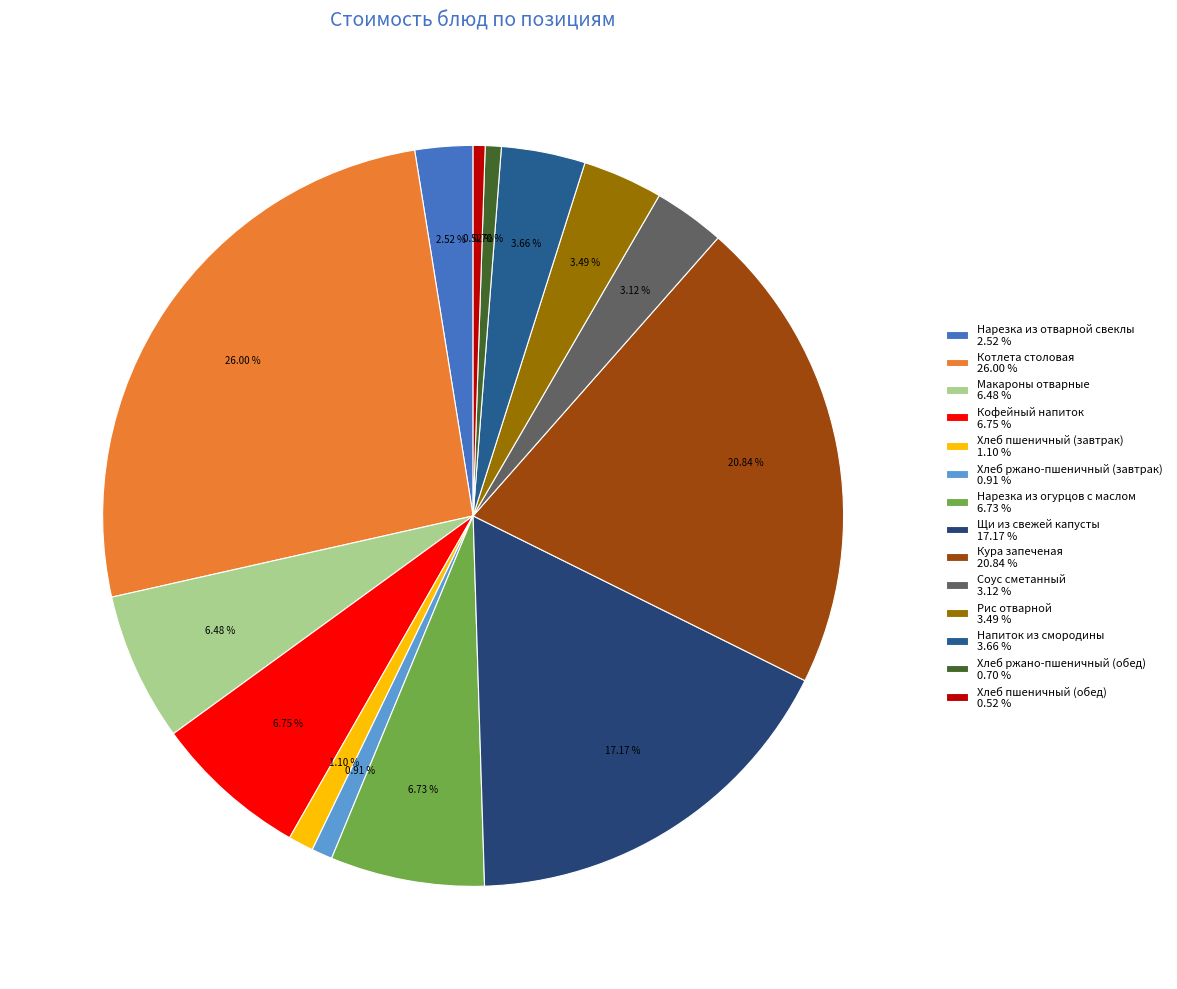

How many segments does this pie chart have?

14